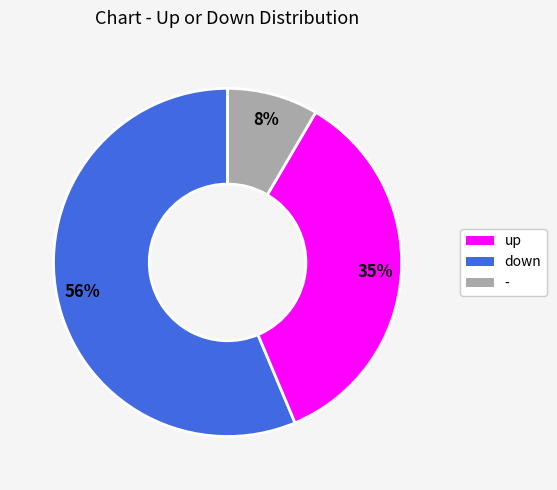

To the nearest percent, what is the difference between the largest and smallest slice percentages?

48%